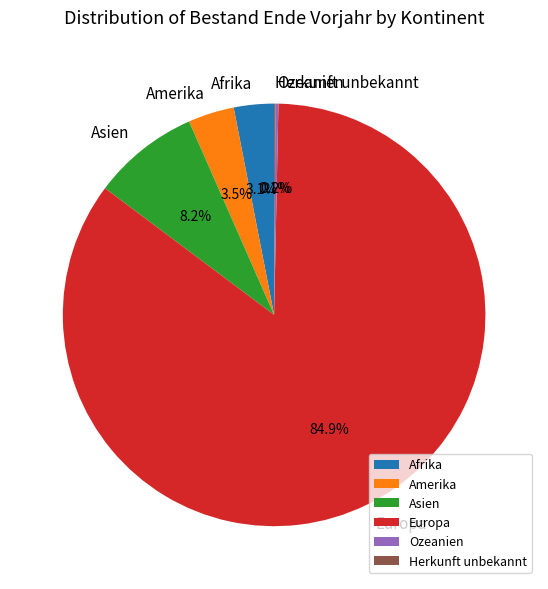

To the nearest percent, what is the average slice percentage?

17%